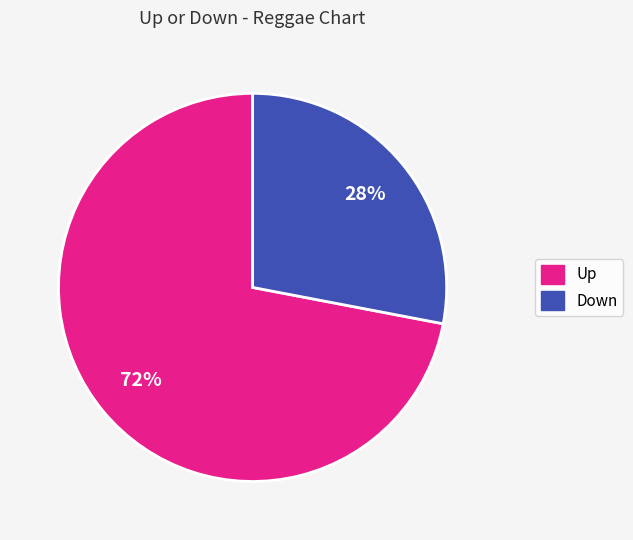

To the nearest percent, what is the average slice percentage?

50%